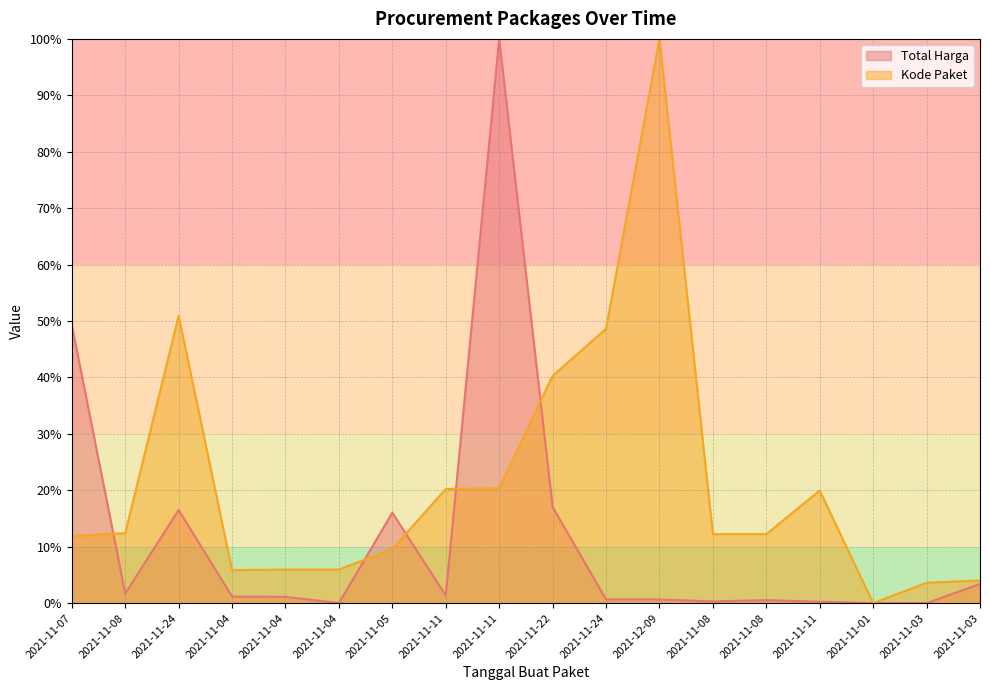

How many interior local peaks does the Kode Paket series have?

3